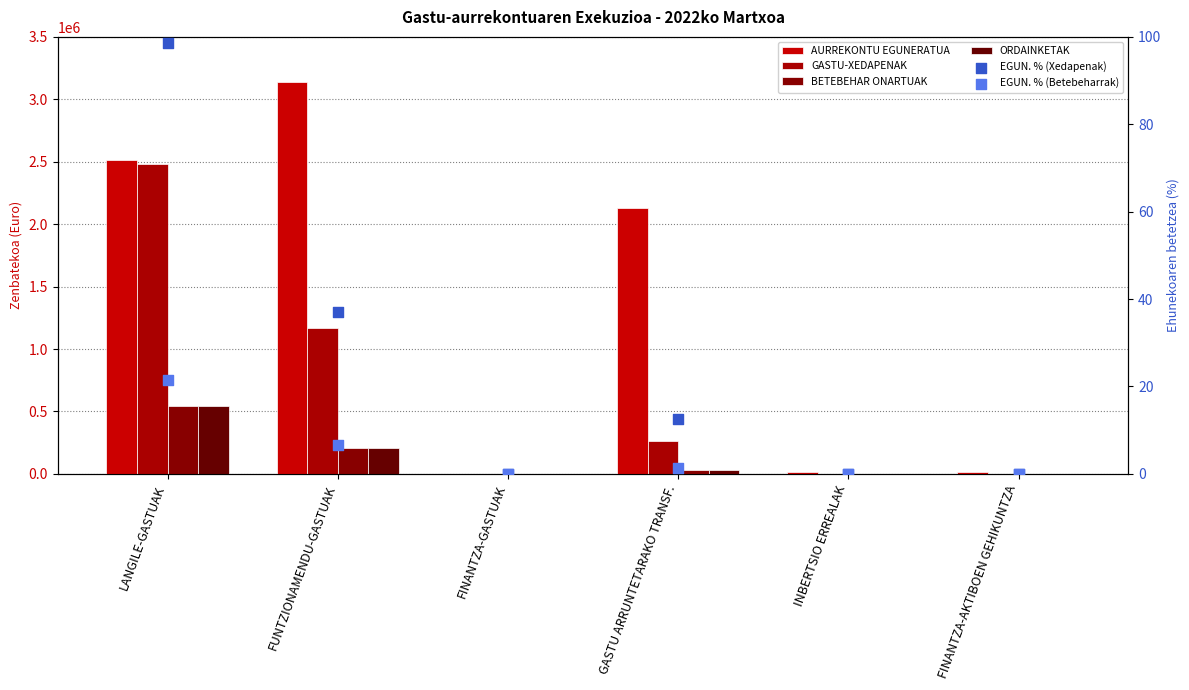

Which series reaches the minimum Y coordinate?

GASTU-XEDAPENAK